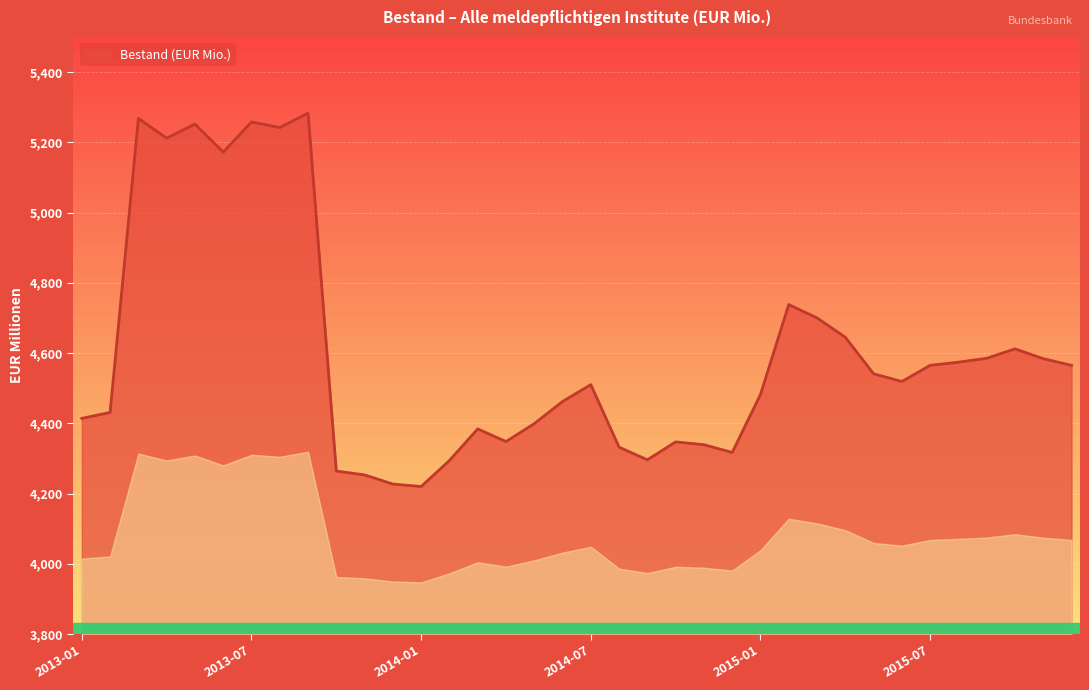

How many lines are shown in the chart?

1